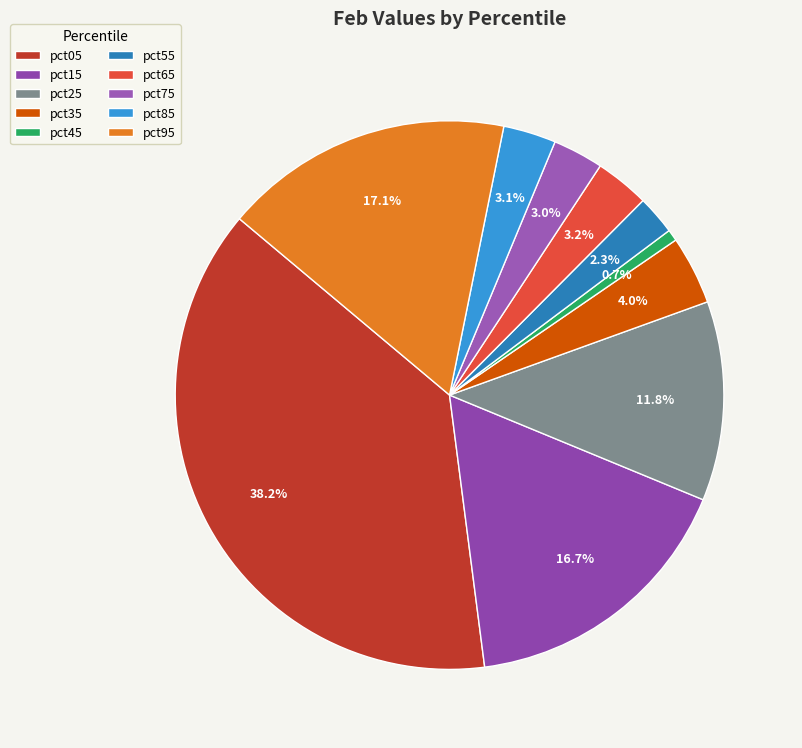

Does any single category account for the majority?

No